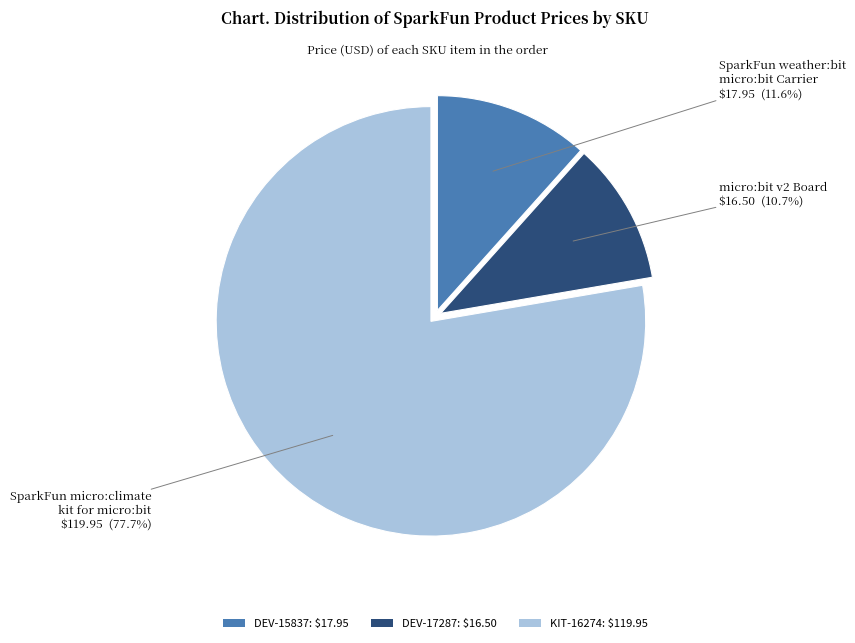

Is KIT-16274 the majority of the pie?

Yes